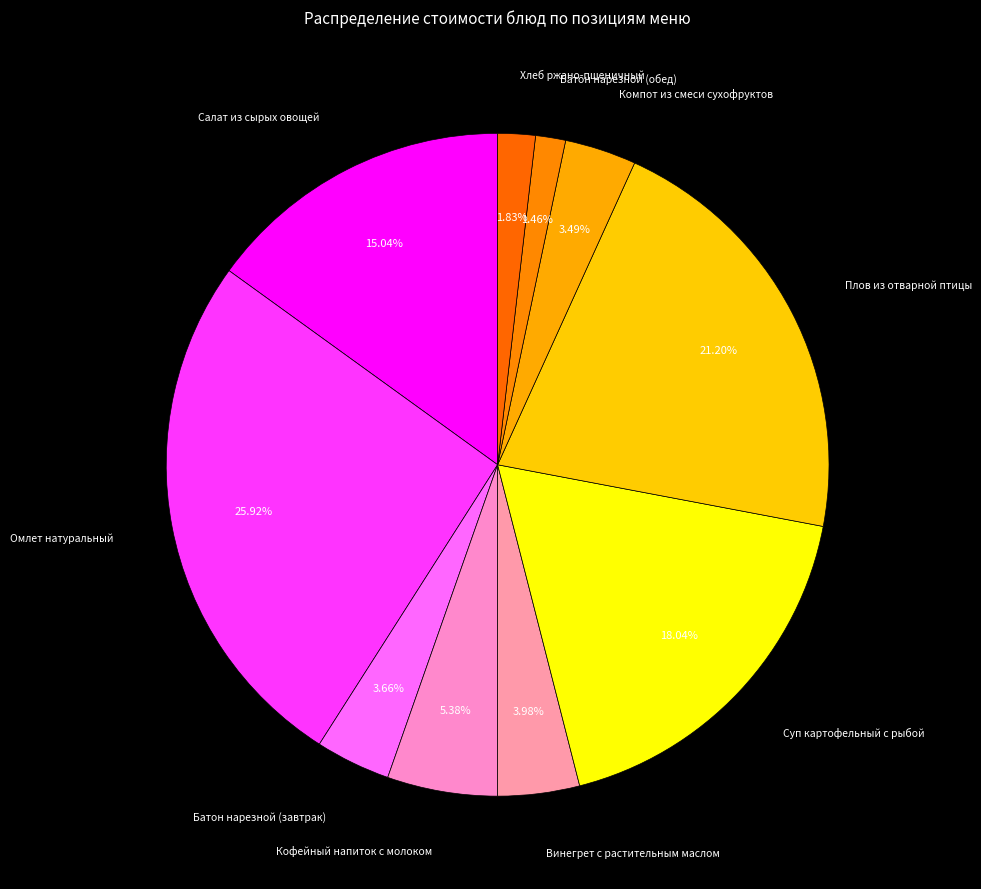

To the nearest percent, what percentage of the pie is Батон нарезной (завтрак)?

4%